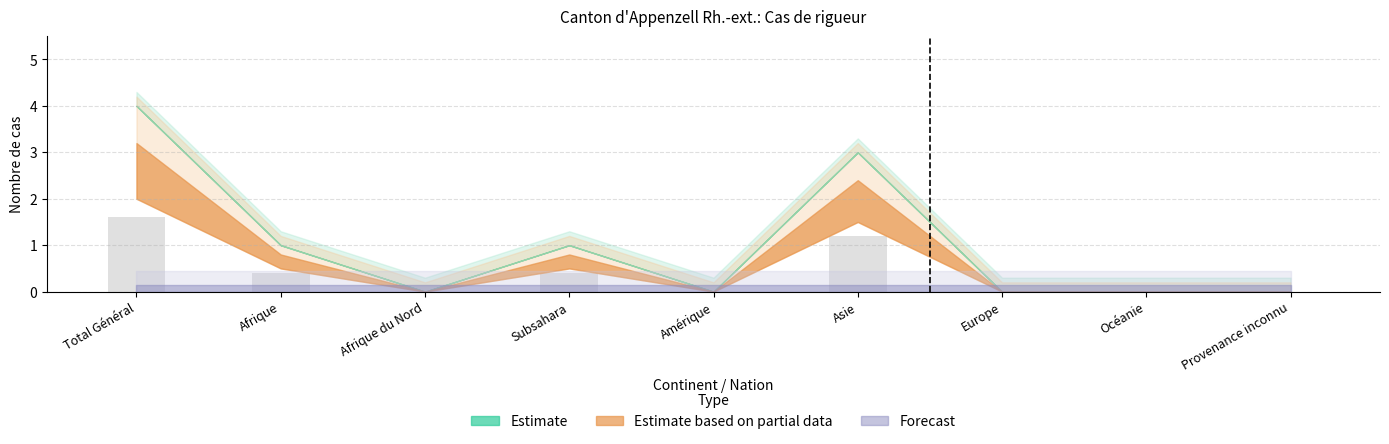

Reading left to right, list all the values displayed in this chart.

Total Général=1.6	Afrique=0.4	Afrique du Nord=0.0	Subsahara=0.4	Amérique=0.0	Asie=1.2	Europe=0.0	Océanie=0.0	Provenance inconnu=0.0